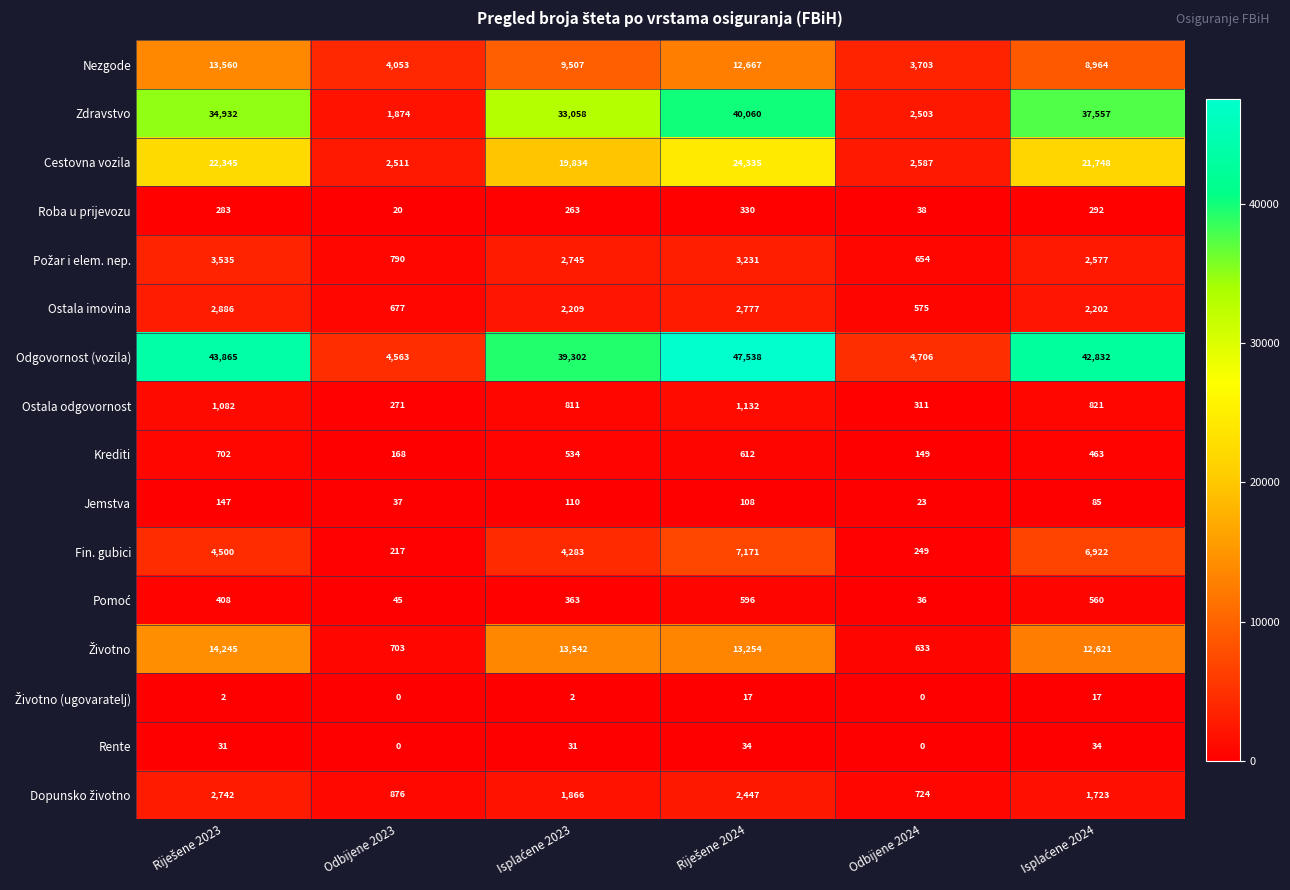

What is the greatest value displayed?

47538